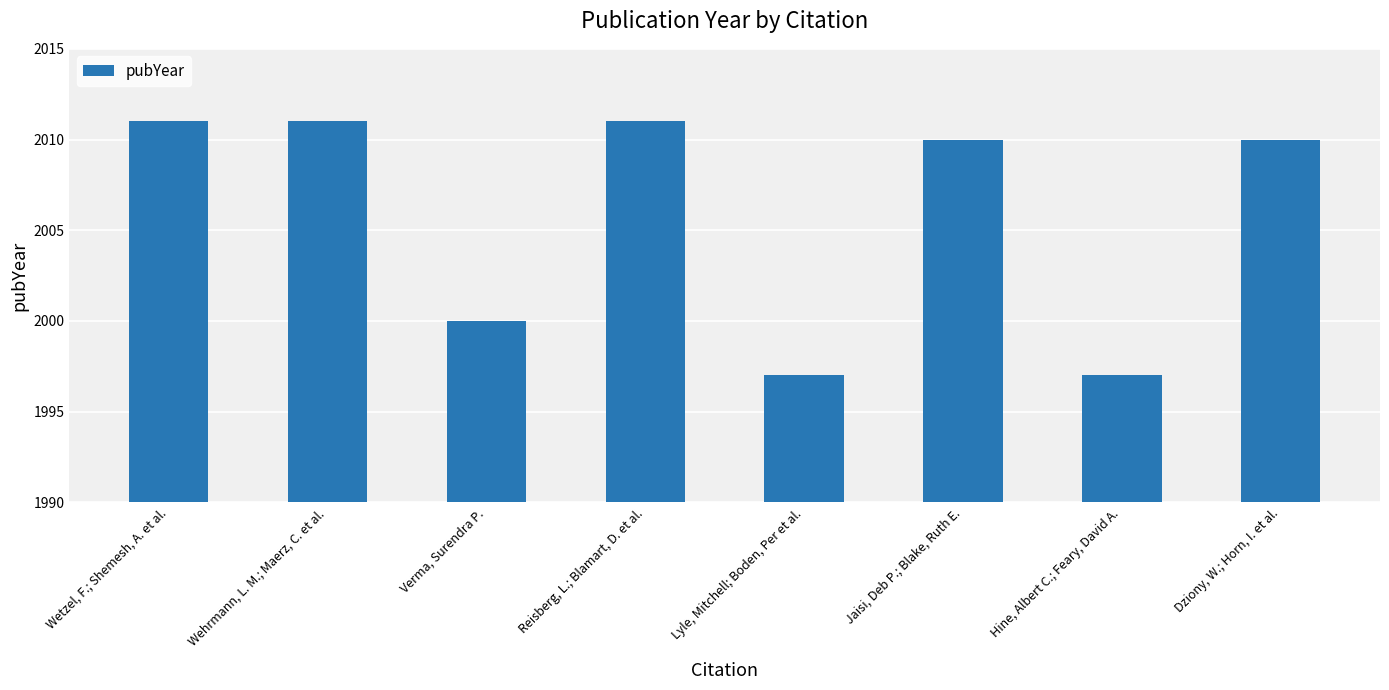

What is the difference between the values at Hine, Albert C.; Feary, David A. and Reisberg, L.; Blamart, D. et al.?

14